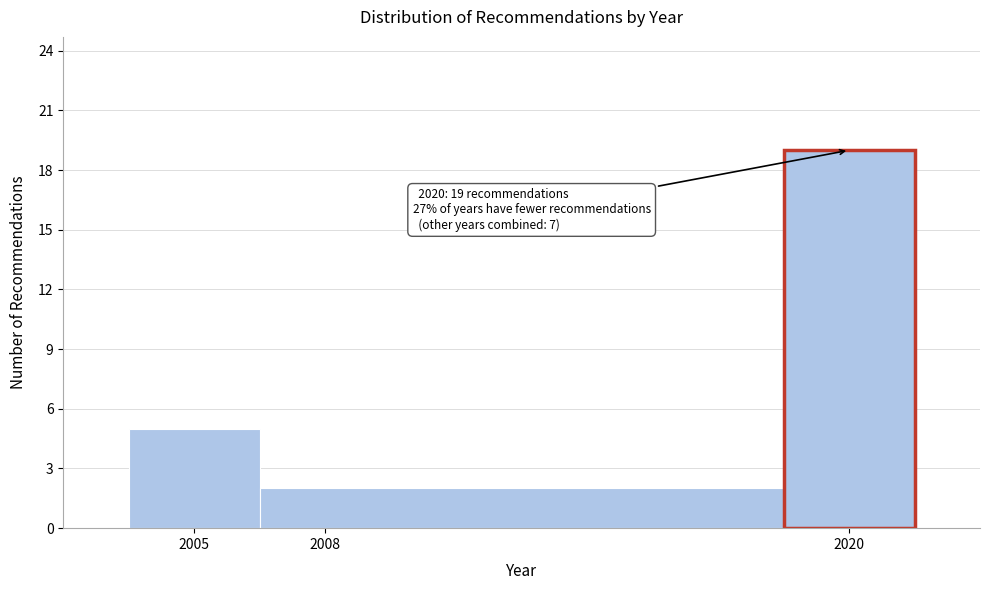

Which range on the x-axis has the tallest bar?

2018.5 to 2021.5